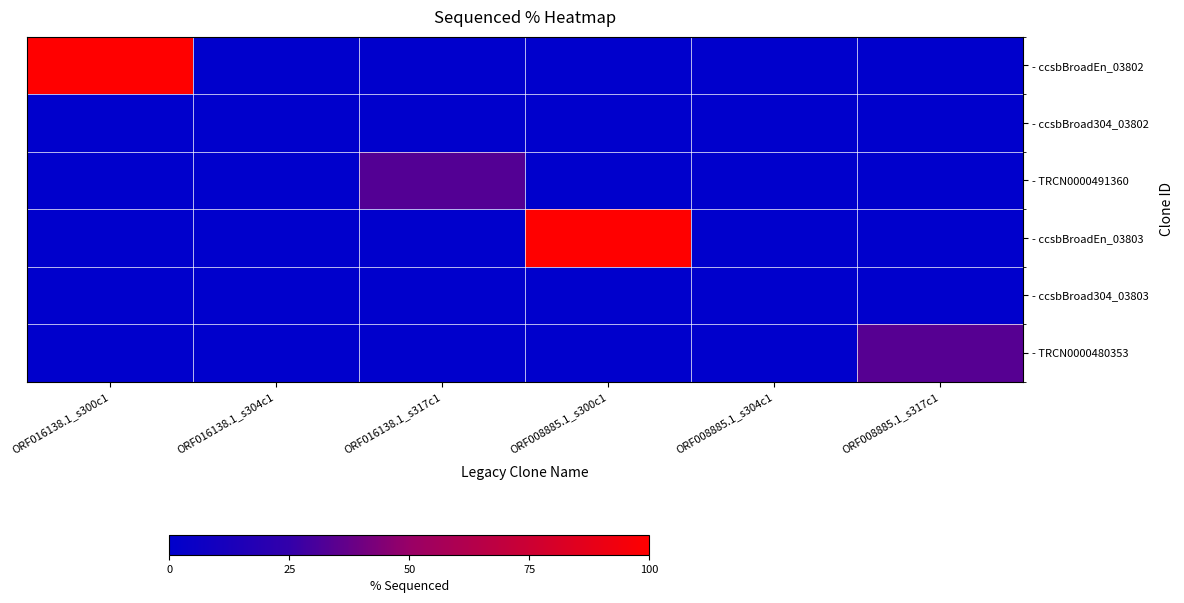

Which series has the largest total across all categories?

- ccsbBroadEn_03802